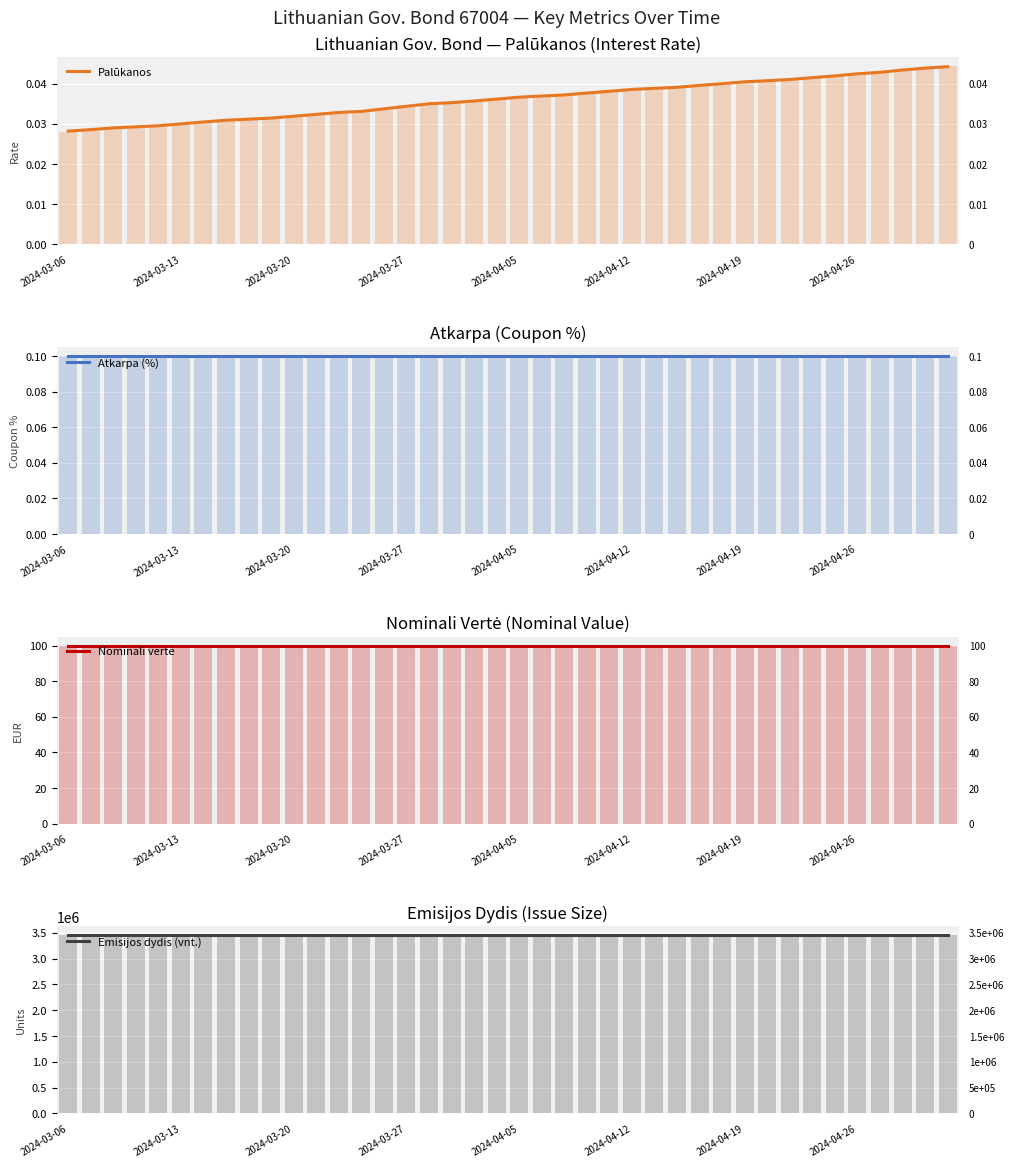

True or false: Nominali vertė has a value of 50.1 at 22.

False